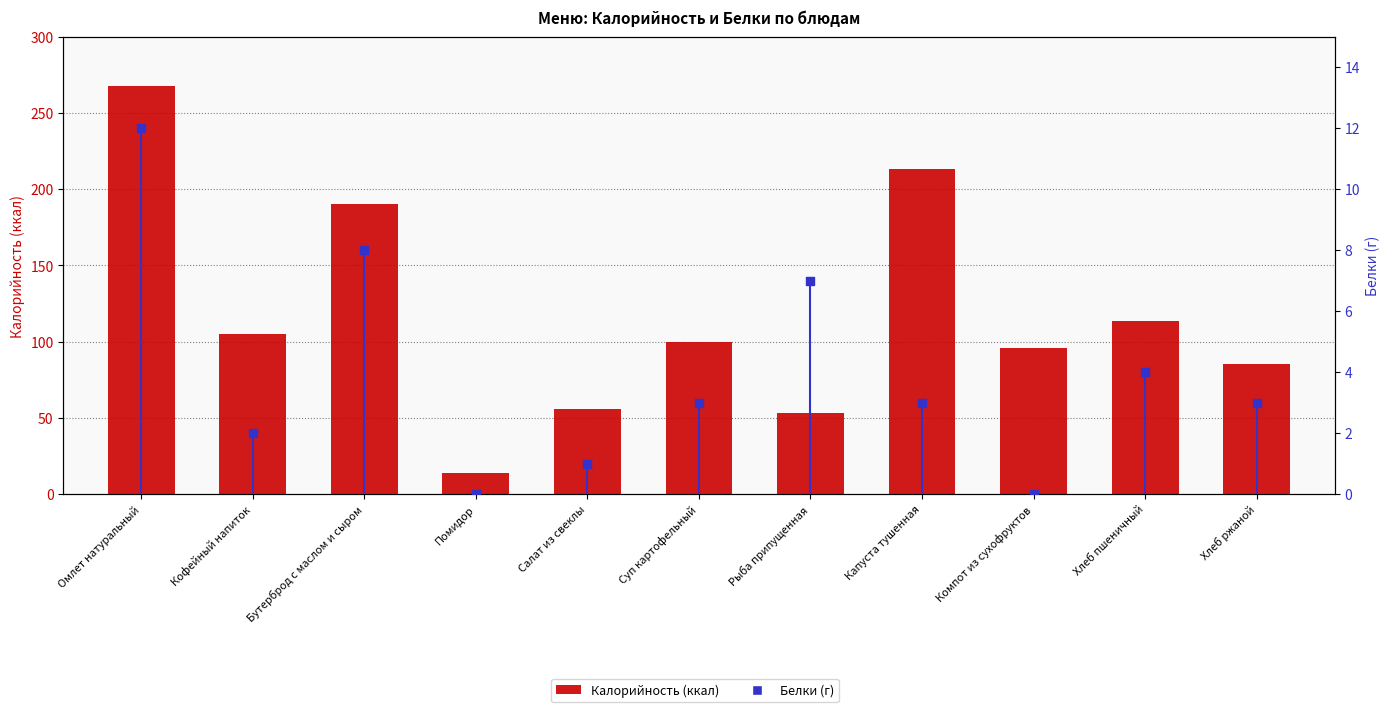

Is the value of Калорийность at Компот из сухофруктов greater than the value of Белки at Омлет натуральный?

Yes